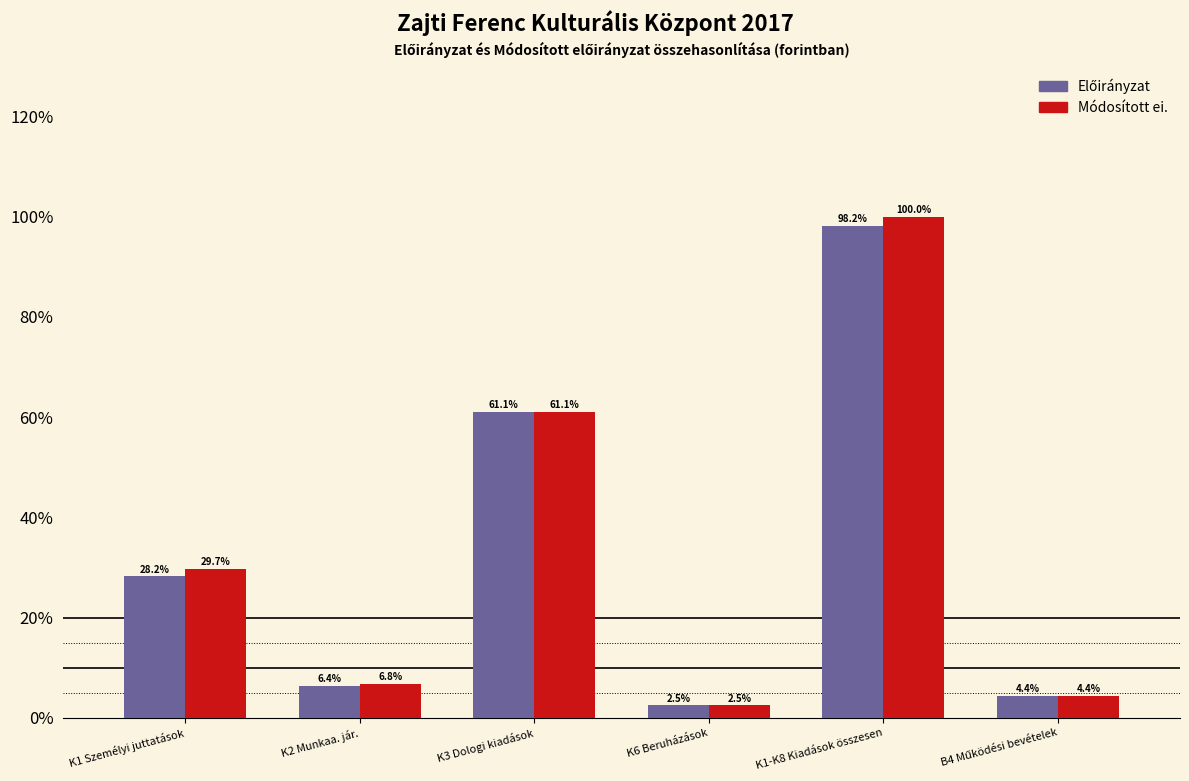

Where is Módosított ei. nearest to the value 51?

K3 Dologi kiadások